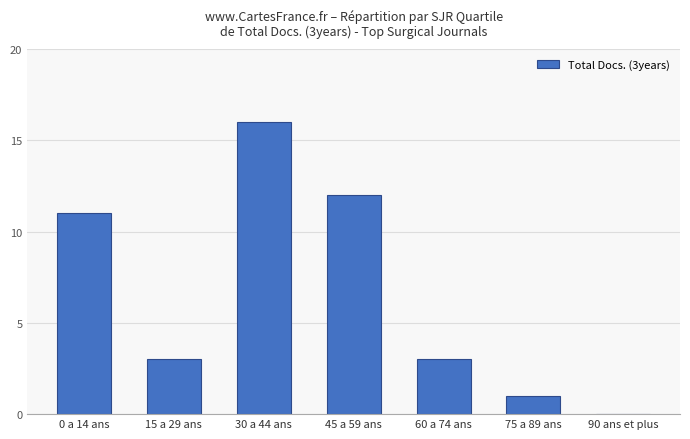

What is the sum of all values?

46